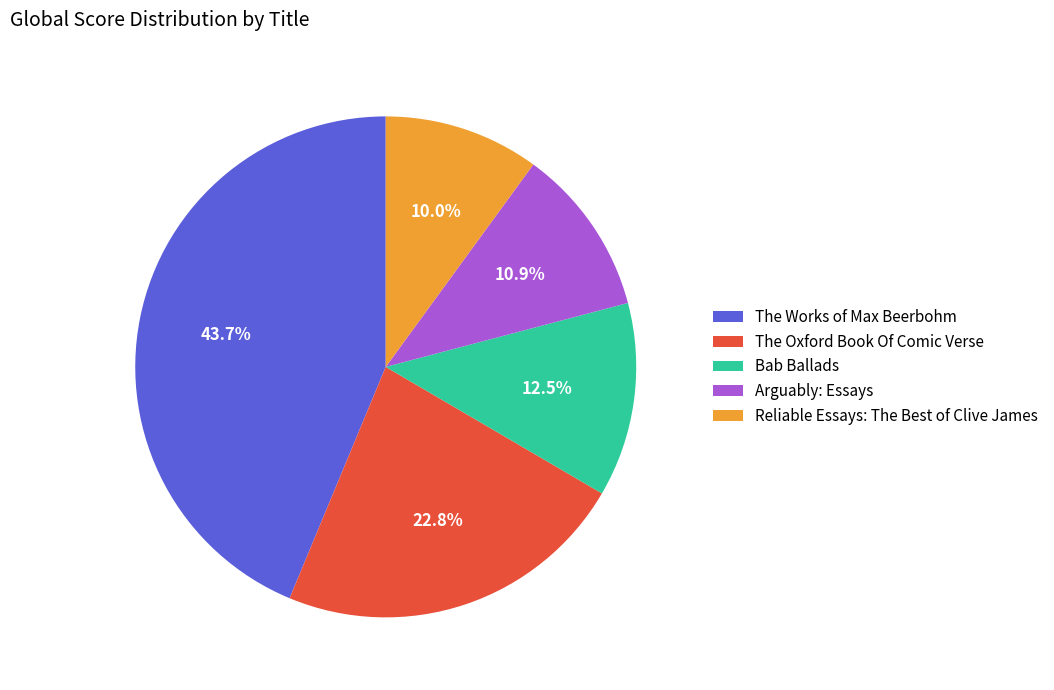

To the nearest percent, what portion does The Works of Max Beerbohm represent?

44%